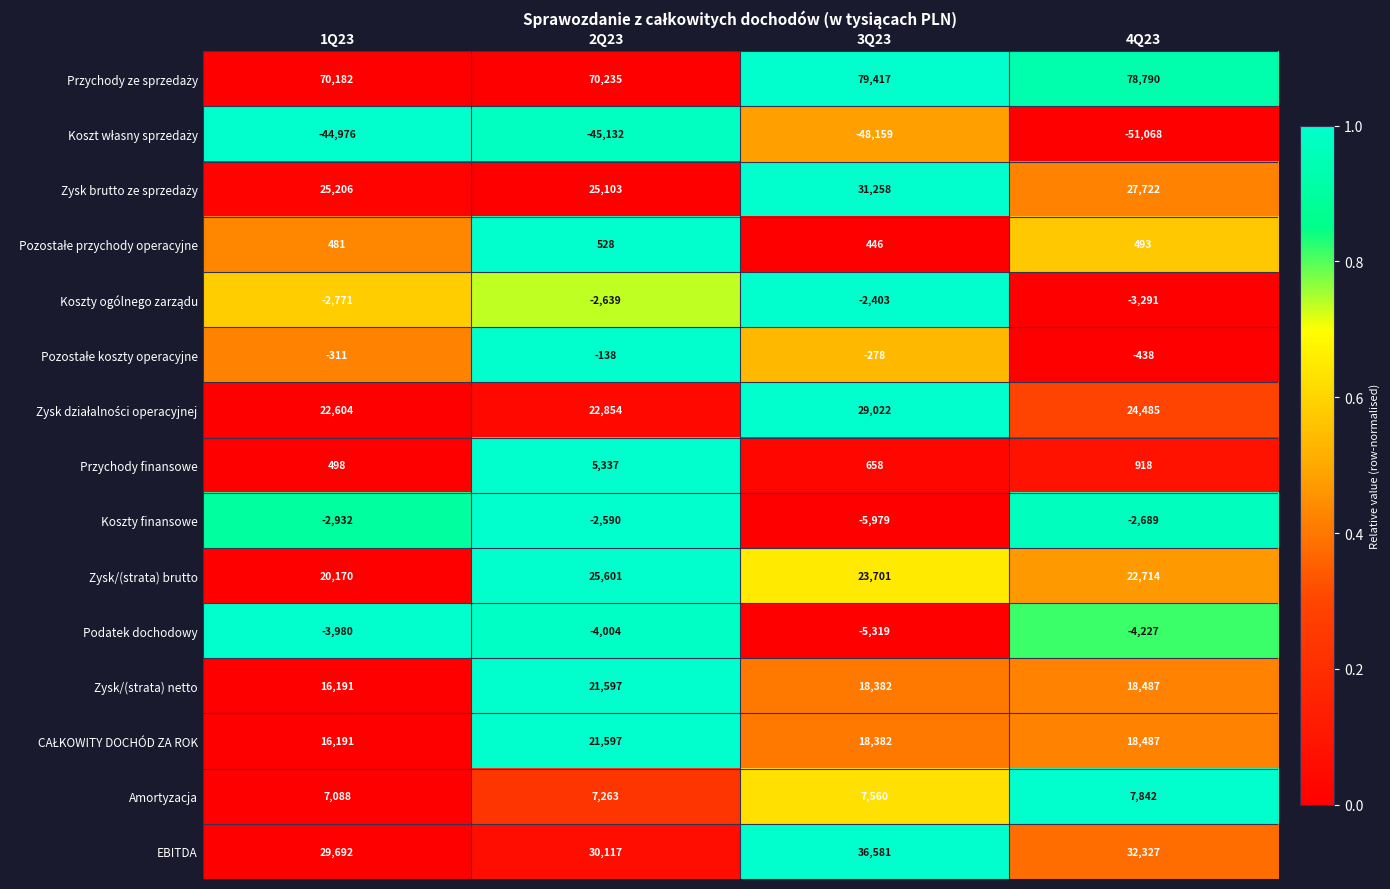

Between 1Q23 and 2Q23, which series saw the biggest shift?

Zysk/(strata) brutto